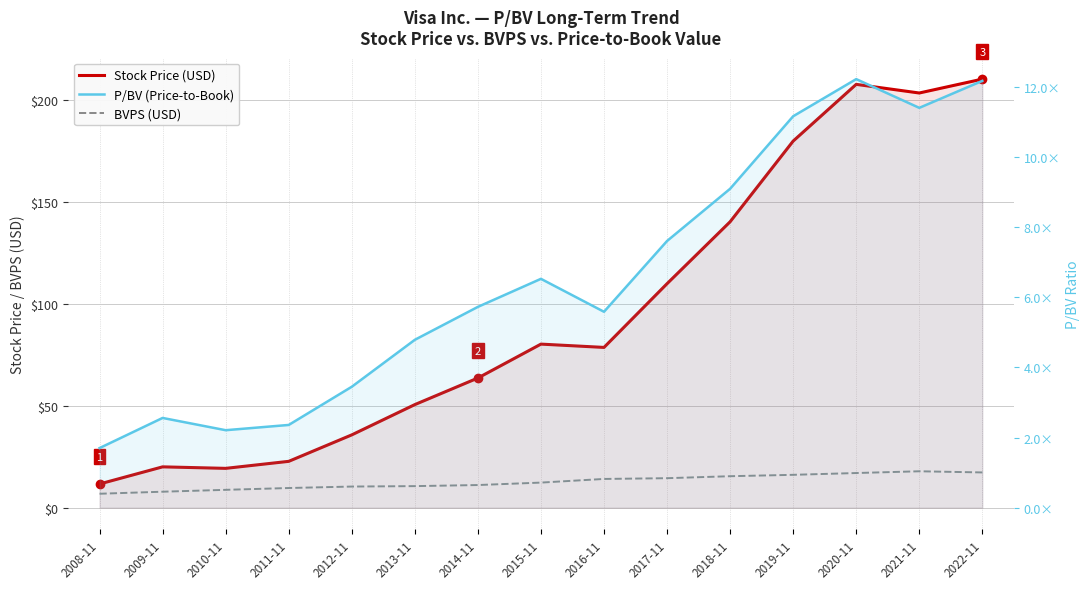

What is the label of the 14th point from the left?

2021-11